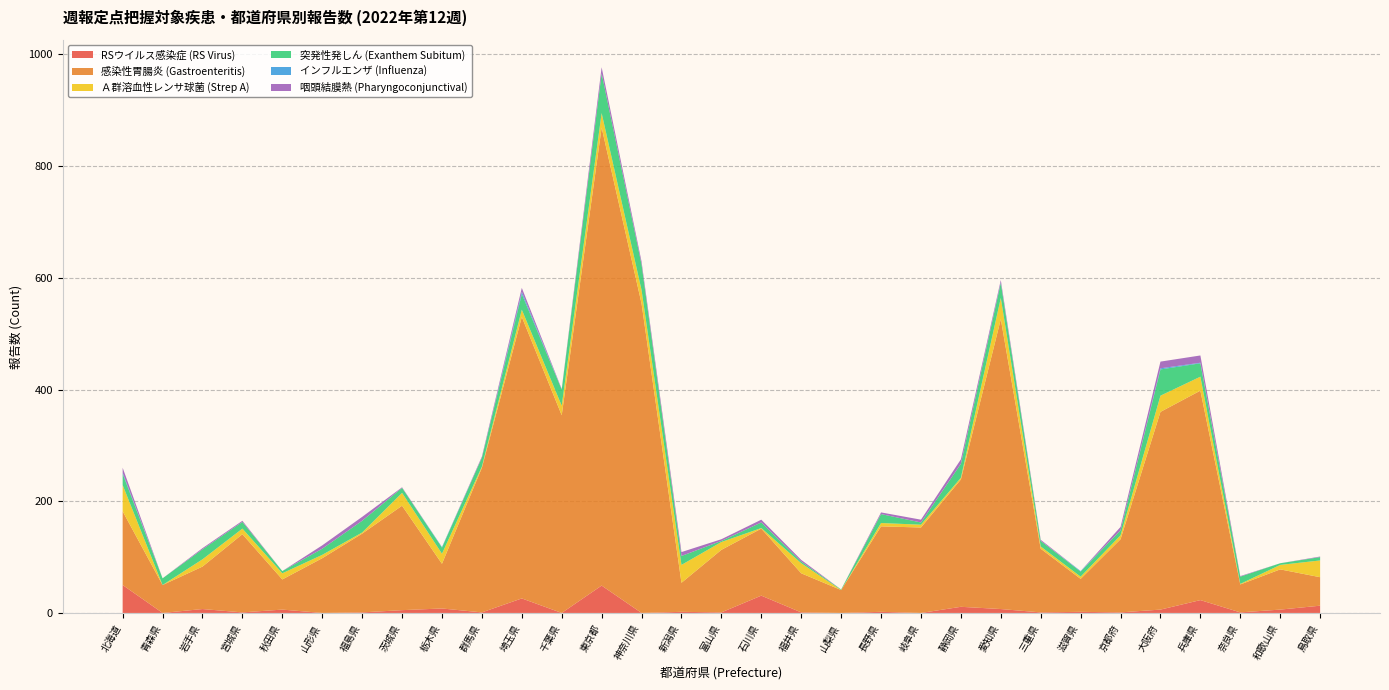

Reading left to right, what are all the values shown in this chart?

RSウイルス感染症 (RS Virus): 北海道=50	青森県=0	岩手県=7	宮城県=1	秋田県=6	山形県=0	福島県=1	茨城県=5	栃木県=8	群馬県=1	埼玉県=26	千葉県=0	東京都=49	神奈川県=0	新潟県=2	富山県=1	石川県=31	福井県=1	山梨県=0	長野県=2	岐阜県=0	静岡県=11	愛知県=7	三重県=1	滋賀県=2	京都府=1	大阪府=6	兵庫県=23	奈良県=1	和歌山県=6	鳥取県=13
感染性胃腸炎 (Gastroenteritis): 北海道=132	青森県=50	岩手県=76	宮城県=140	秋田県=54	山形県=98	福島県=141	茨城県=187	栃木県=80	群馬県=259	埼玉県=504	千葉県=354	東京都=820	神奈川県=554	新潟県=52	富山県=112	石川県=120	福井県=70	山梨県=41	長野県=153	岐阜県=153	静岡県=228	愛知県=519	三重県=114	滋賀県=59	京都府=131	大阪府=354	兵庫県=375	奈良県=50	和歌山県=72	鳥取県=51
Ａ群溶血性レンサ球菌 (Strep A): 北海道=47	青森県=0	岩手県=13	宮城県=10	秋田県=11	山形県=6	福島県=2	茨城県=23	栃木県=18	群馬県=2	埼玉県=13	千葉県=17	東京都=26	神奈川県=24	新潟県=32	富山県=14	石川県=1	福井県=18	山梨県=0	長野県=6	岐阜県=5	静岡県=3	愛知県=38	三重県=4	滋賀県=4	京都府=7	大阪府=29	兵庫県=25	奈良県=1	和歌山県=8	鳥取県=30
突発性発しん (Exanthem Subitum): 北海道=20	青森県=12	岩手県=18	宮城県=12	秋田県=4	山形県=11	福島県=21	茨城県=9	栃木県=11	群馬県=16	埼玉県=28	千葉県=29	東京都=71	神奈川県=46	新潟県=16	富山県=2	石川県=10	福井県=3	山梨県=1	長野県=16	岐阜県=4	静岡県=25	愛知県=27	三重県=10	滋賀県=9	京都府=9	大阪府=47	兵庫県=24	奈良県=13	和歌山県=3	鳥取県=6
インフルエンザ (Influenza): 北海道=2	青森県=0	岩手県=0	宮城県=0	秋田県=0	山形県=0	福島県=0	茨城県=0	栃木県=1	群馬県=0	埼玉県=4	千葉県=0	東京都=0	神奈川県=0	新潟県=0	富山県=0	石川県=0	福井県=0	山梨県=0	長野県=0	岐阜県=0	静岡県=0	愛知県=1	三重県=0	滋賀県=1	京都府=0	大阪府=2	兵庫県=1	奈良県=0	和歌山県=0	鳥取県=0
咽頭結膜熱 (Pharyngoconjunctival): 北海道=9	青森県=0	岩手県=2	宮城県=2	秋田県=0	山形県=6	福島県=7	茨城県=1	栃木県=0	群馬県=2	埼玉県=7	千葉県=1	東京都=11	神奈川県=5	新潟県=7	富山県=3	石川県=5	福井県=3	山梨県=0	長野県=3	岐阜県=5	静岡県=8	愛知県=4	三重県=2	滋賀県=0	京都府=6	大阪府=12	兵庫県=13	奈良県=1	和歌山県=0	鳥取県=1